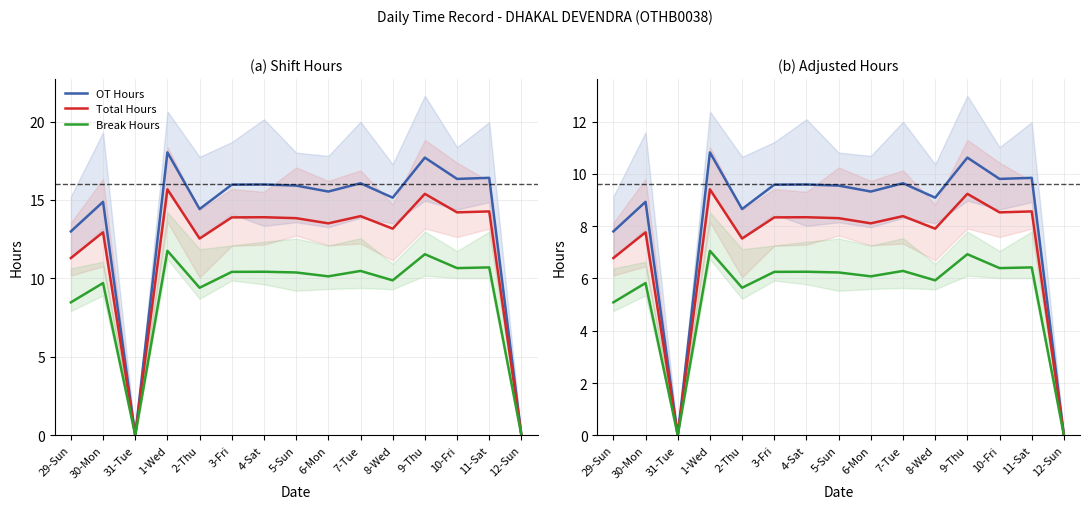

Reading left to right, what are all the values shown in this chart?

OT Hours: 29-Sun=7.8	30-Mon=8.9	31-Tue=0.0	1-Wed=10.8	2-Thu=8.7	3-Fri=9.6	4-Sat=9.6	5-Sun=9.5	6-Mon=9.3	7-Tue=9.6	8-Wed=9.1	9-Thu=10.6	10-Fri=9.8	11-Sat=9.8	12-Sun=0.0
Total Hours: 29-Sun=6.8	30-Mon=7.8	31-Tue=0.0	1-Wed=9.4	2-Thu=7.5	3-Fri=8.3	4-Sat=8.3	5-Sun=8.3	6-Mon=8.1	7-Tue=8.4	8-Wed=7.9	9-Thu=9.2	10-Fri=8.5	11-Sat=8.6	12-Sun=0.0
Break Hours: 29-Sun=5.1	30-Mon=5.8	31-Tue=0.0	1-Wed=7.1	2-Thu=5.6	3-Fri=6.3	4-Sat=6.3	5-Sun=6.2	6-Mon=6.1	7-Tue=6.3	8-Wed=5.9	9-Thu=6.9	10-Fri=6.4	11-Sat=6.4	12-Sun=0.0